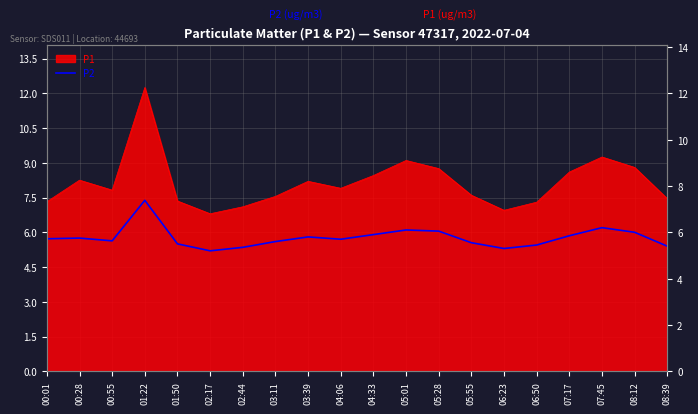

List the labels in order of value, smallest first.

02:17, 06:23, 02:44, 08:39, 06:50, 01:50, 05:55, 03:11, 00:55, 04:06, 00:01, 00:28, 03:39, 07:17, 04:33, 08:12, 05:28, 05:01, 07:45, 01:22